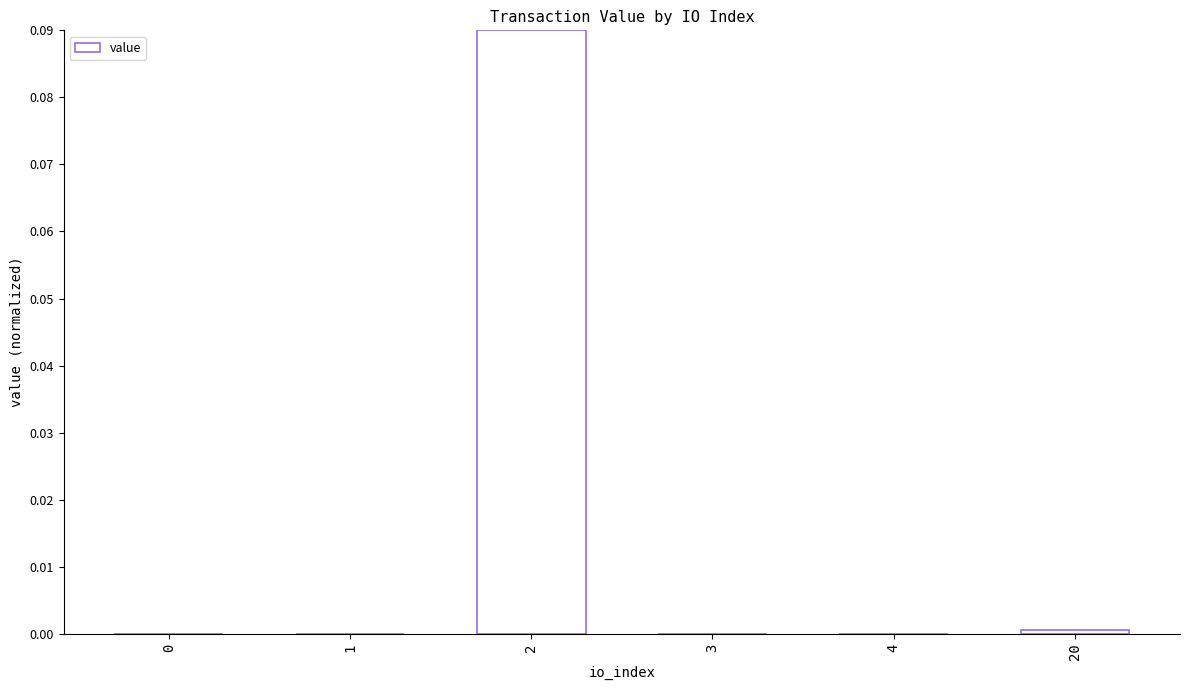

Is it true that the value at 2 is 0.0?

False